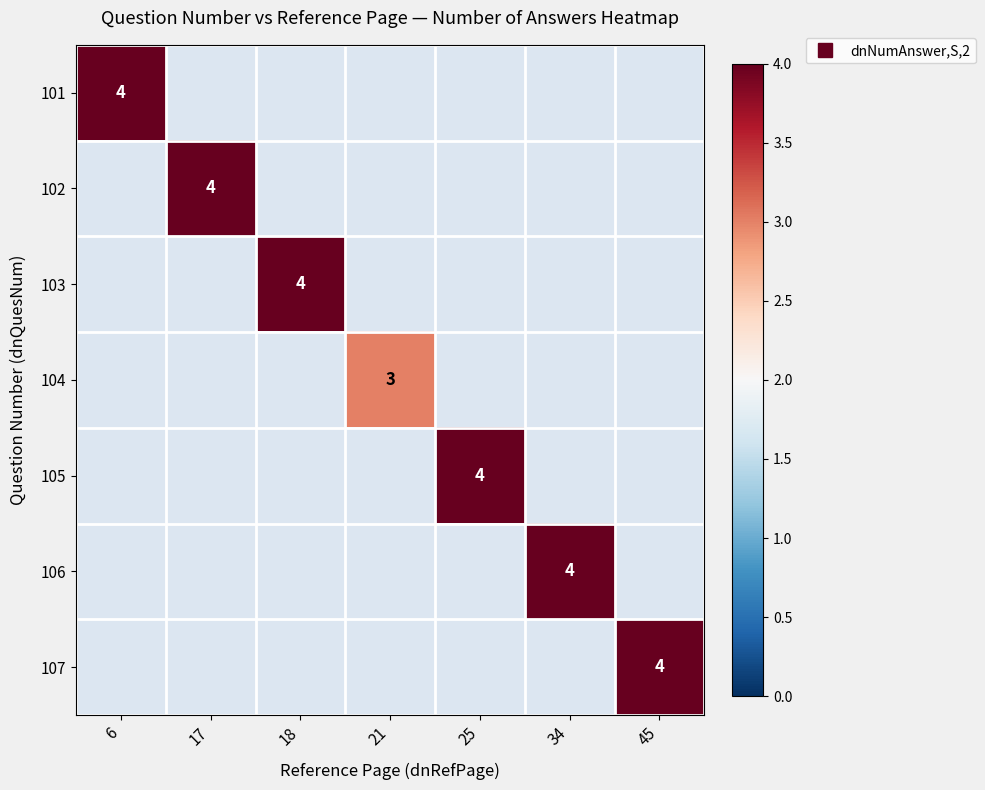

How many distinct data groups are displayed?

7